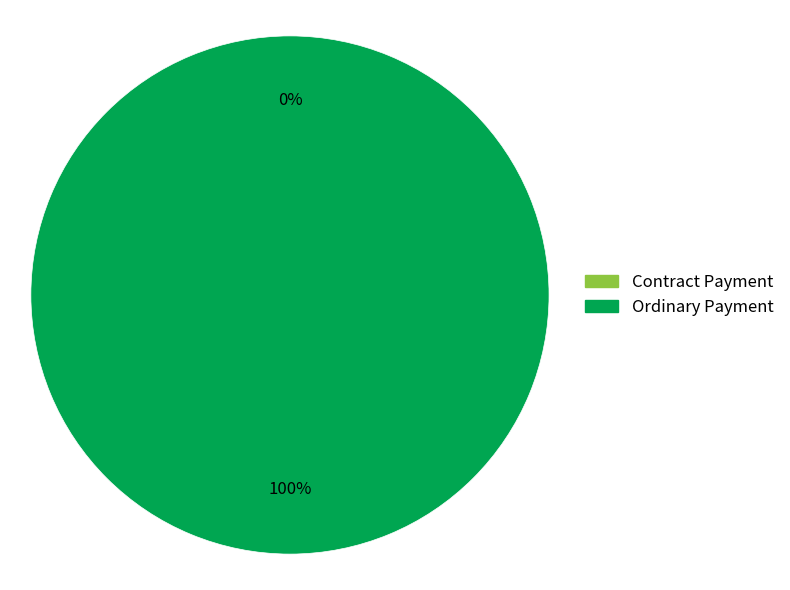

Which slice is the smallest?

Contract Payment